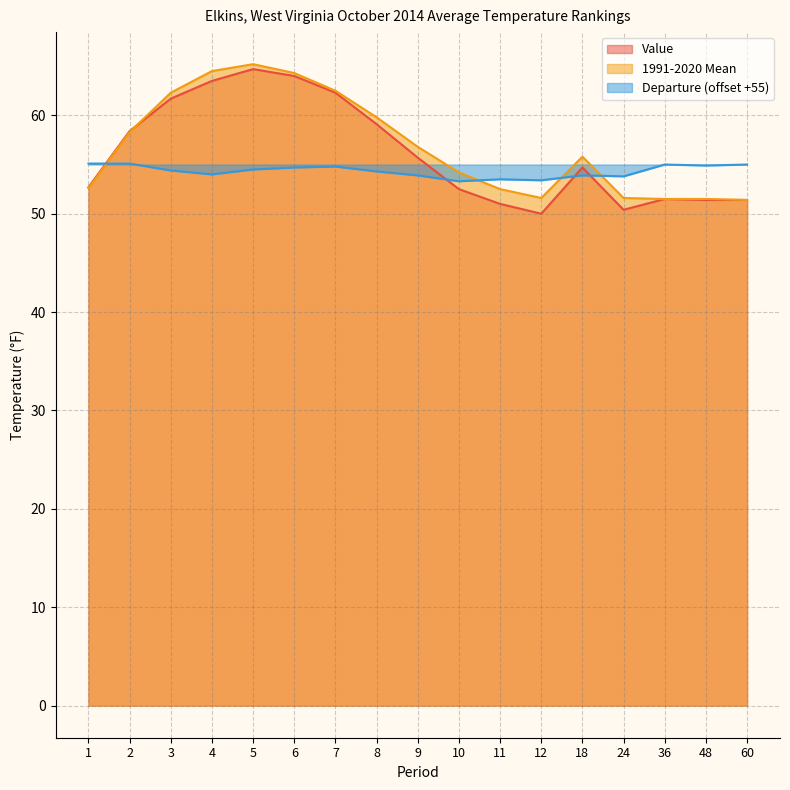

How many interior local peaks does the Departure series have?

4